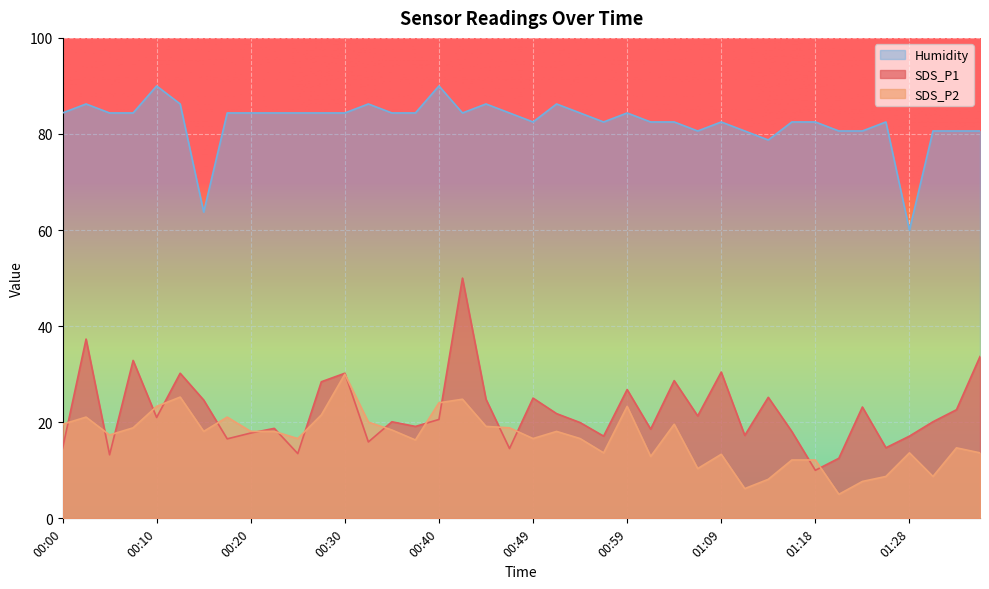

What is the difference between the SDS_P1 values at 00:54 and 00:27?

8.5